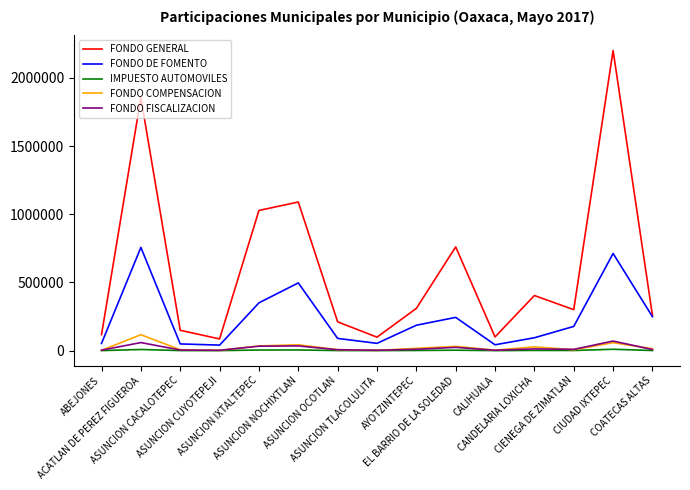

Which series has the largest total across all categories?

FONDO GENERAL